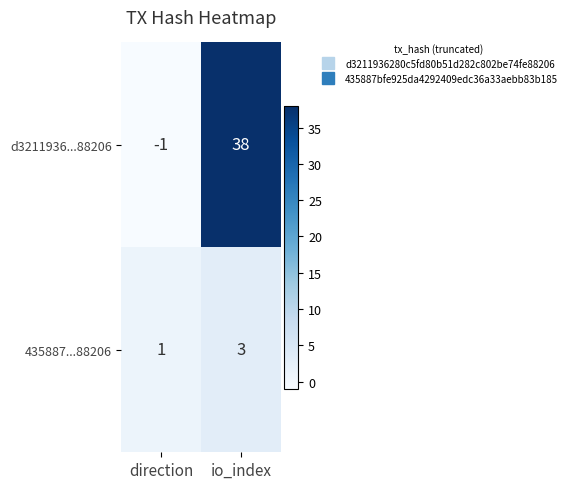

At which label is 435887...88206 closest to 2?

direction